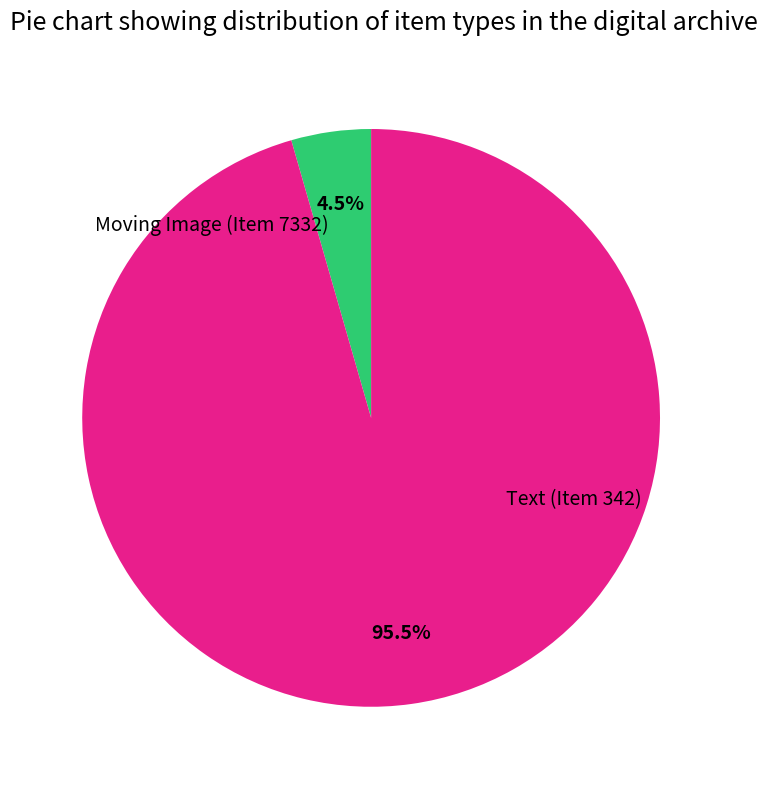

How many slices are in this pie chart?

2